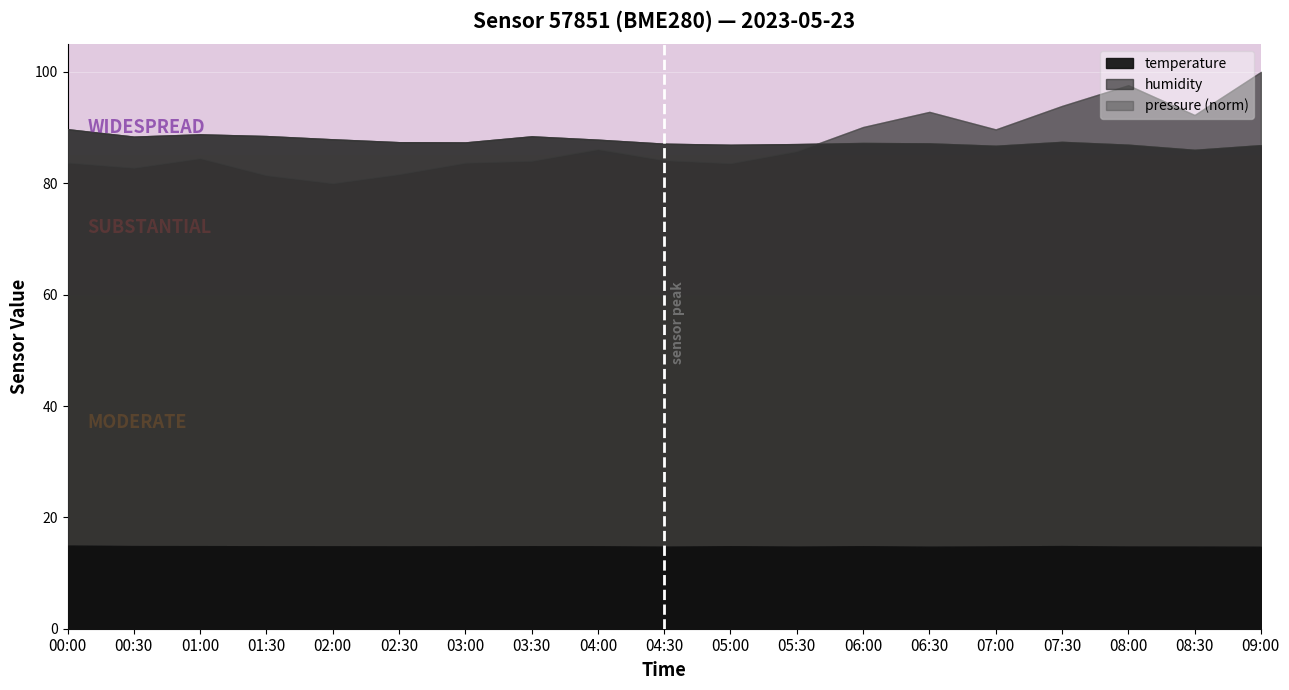

Between 07:30 and 07:00, which is larger?

07:30